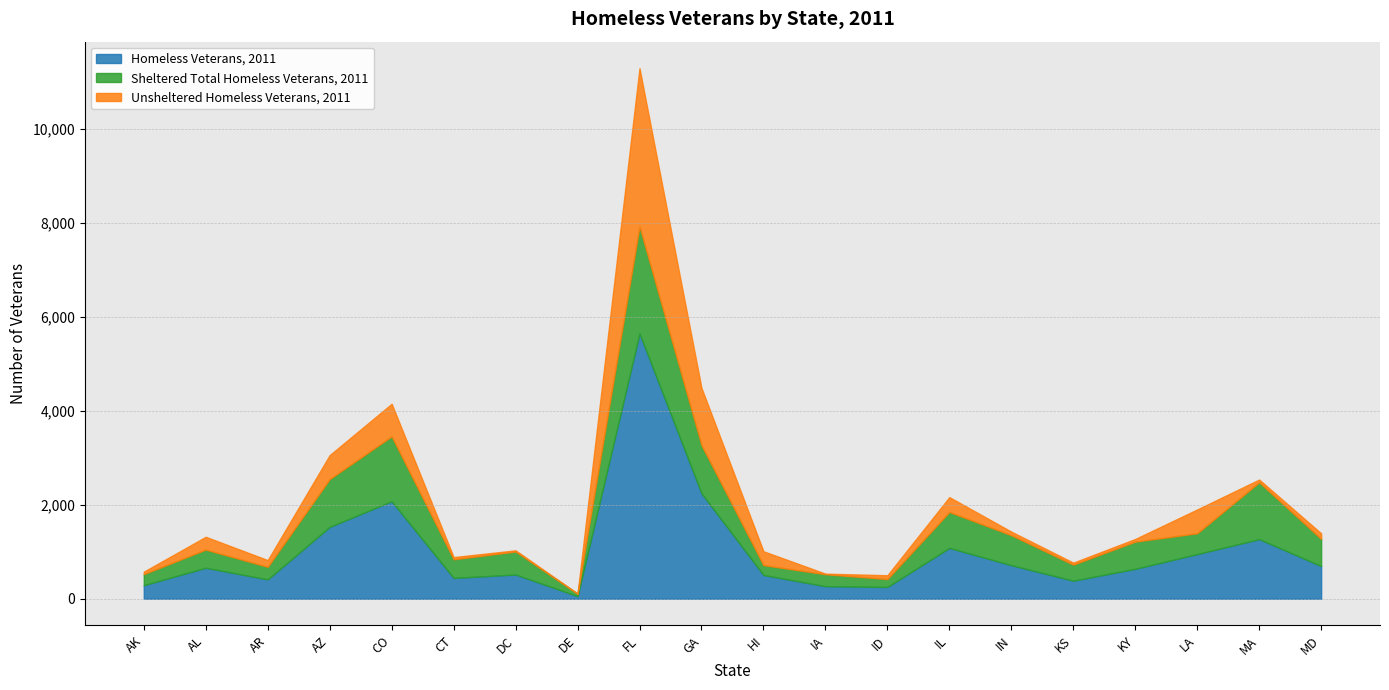

What is the label of the 15th point from the right?

CT